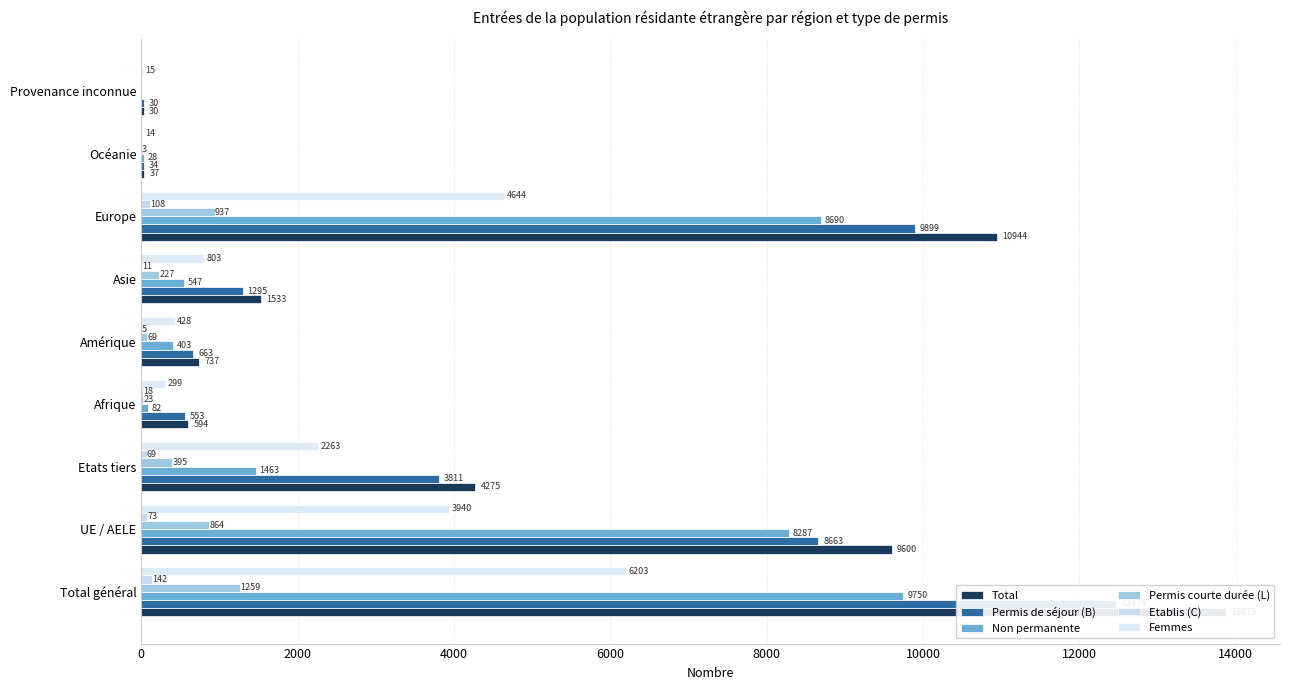

How many values in Etablis (C) are above zero?

7